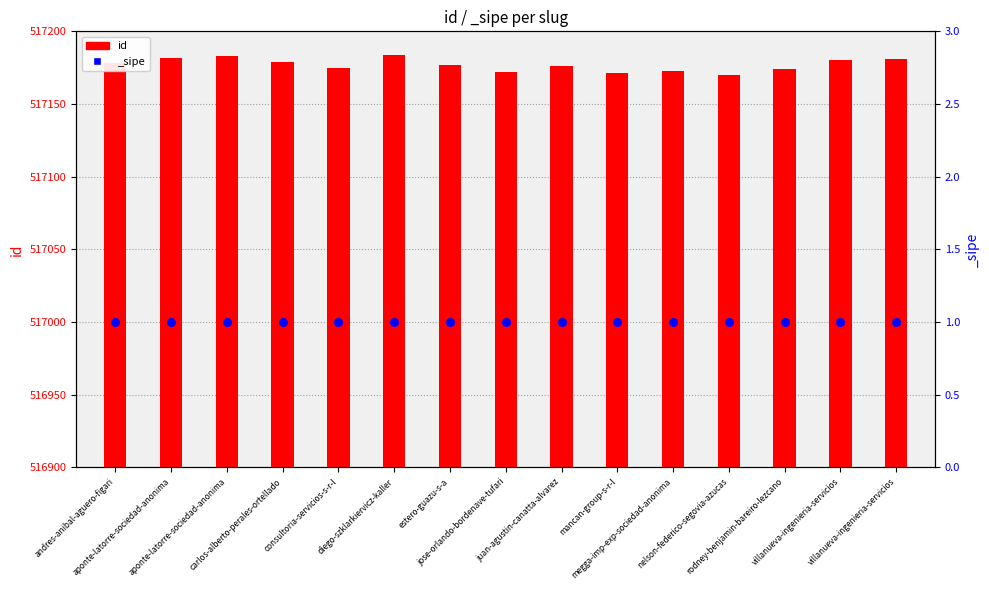

What is the change in value from estero-guazu-s-a to villanueva-ingenieria-servicios?

+4